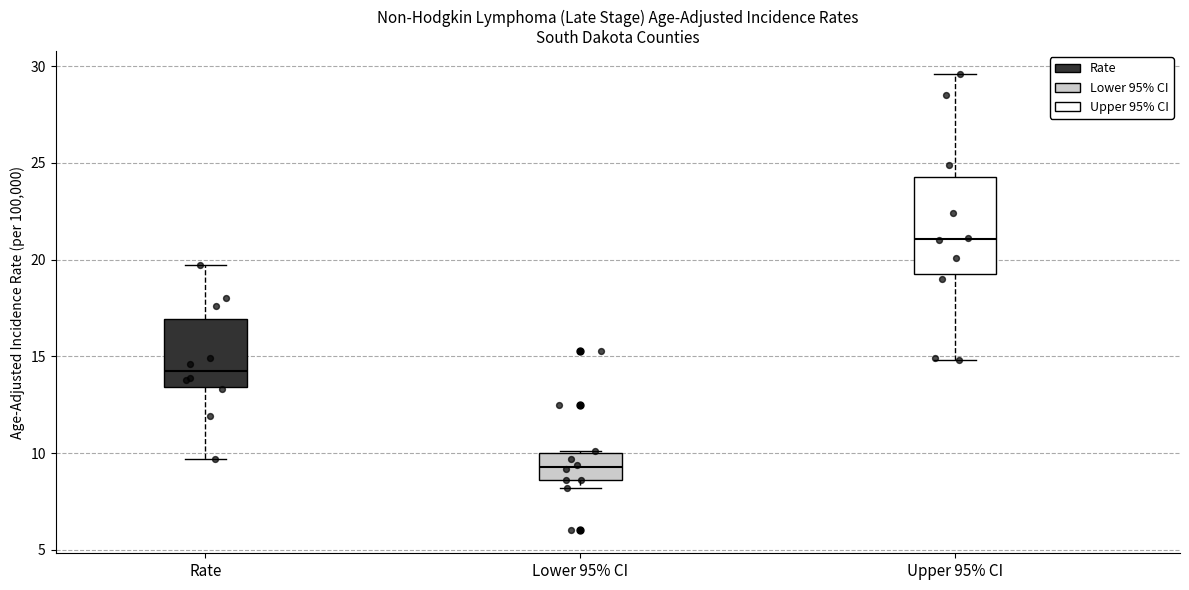

Which box is the tallest, from its lower edge to its upper edge?

Upper 95% CI